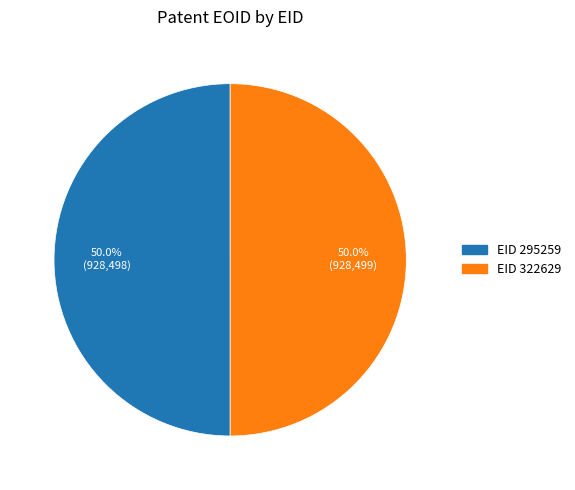

Count the number of slices in the pie.

2